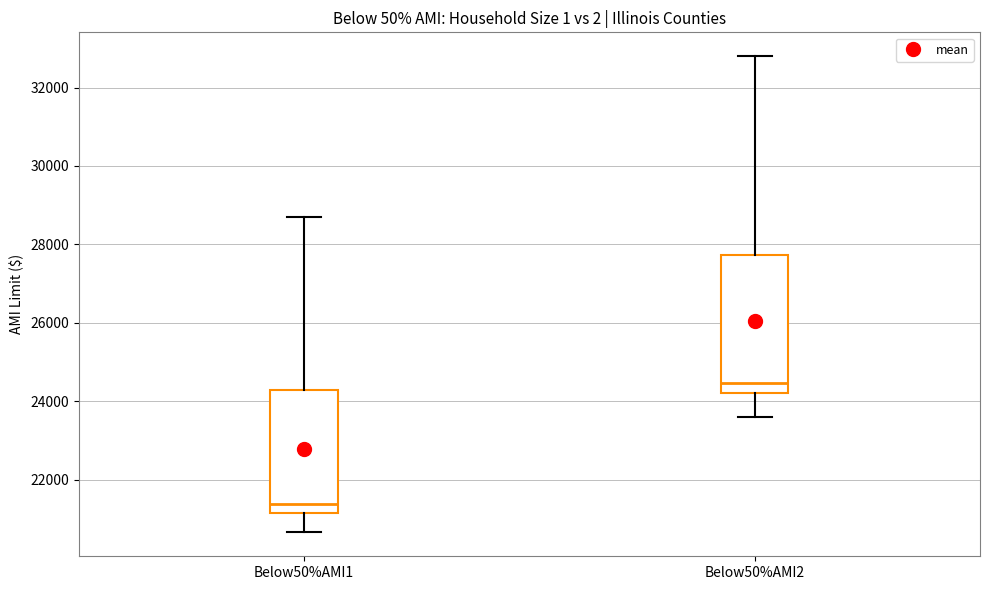

Where does the median line of the box for Below50%AMI2 sit on the y-axis? The values are not printed on the chart, so give them approximately, as read against the axis.

24400